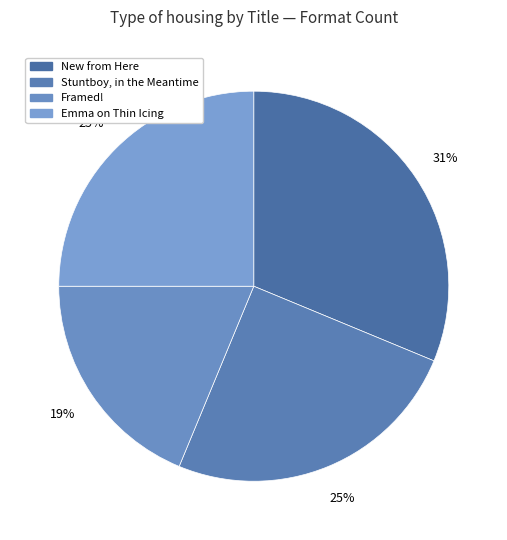

To the nearest percent, what is the difference between the largest and smallest slice percentages?

12%